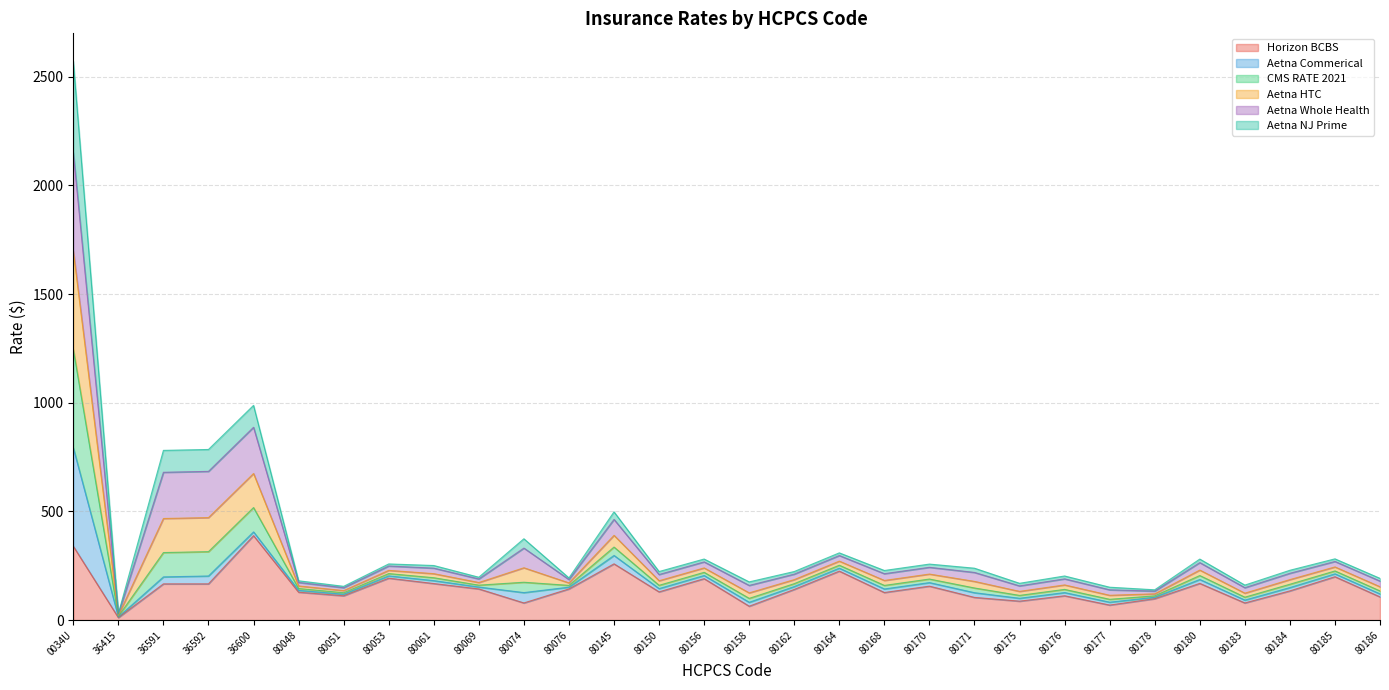

True or false: Horizon BCBS and Aetna HTC intersect in this chart.

False